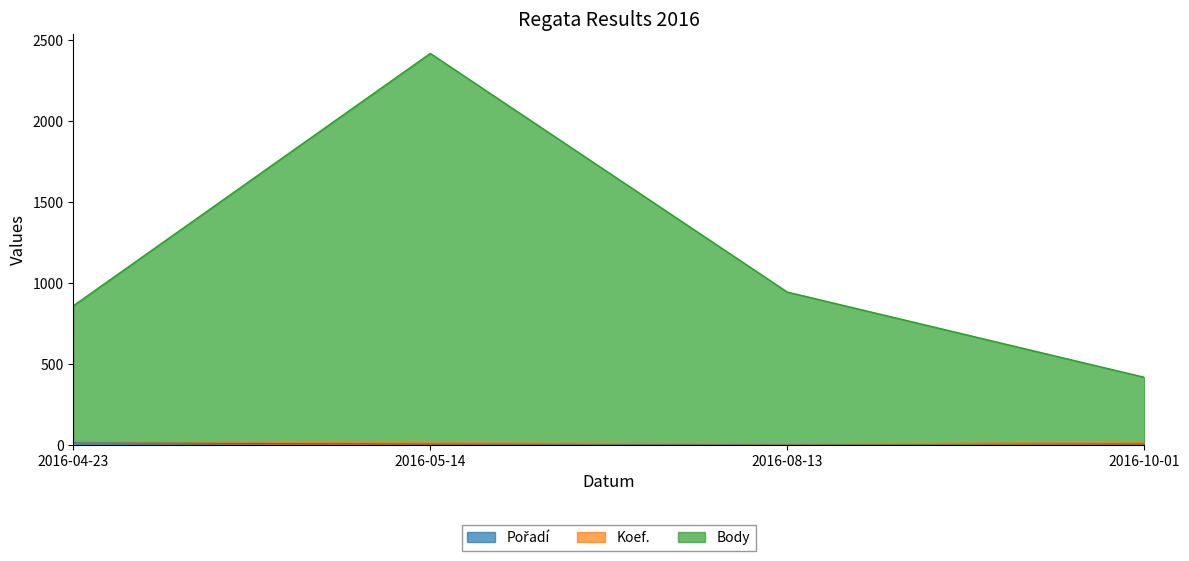

What is the difference between the highest and lowest values at 2016-08-13?

940